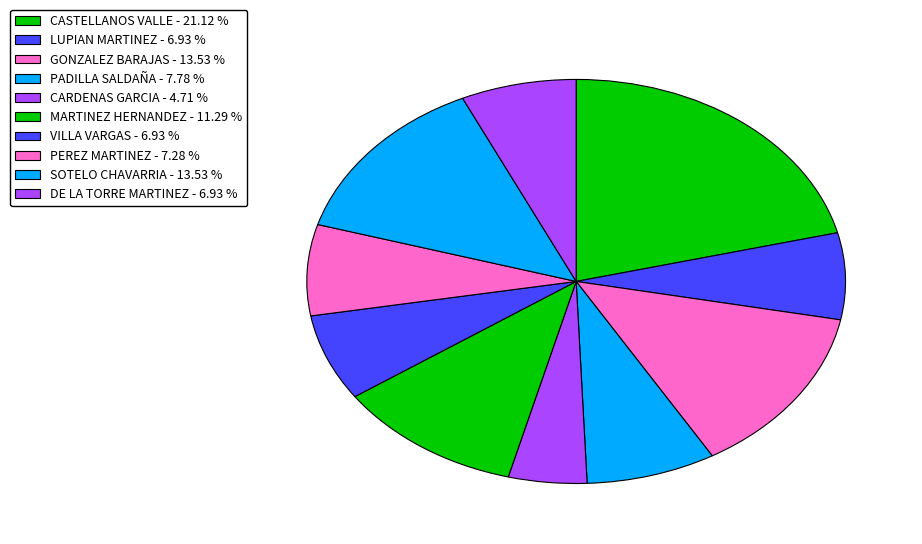

How many segments does this pie chart have?

10